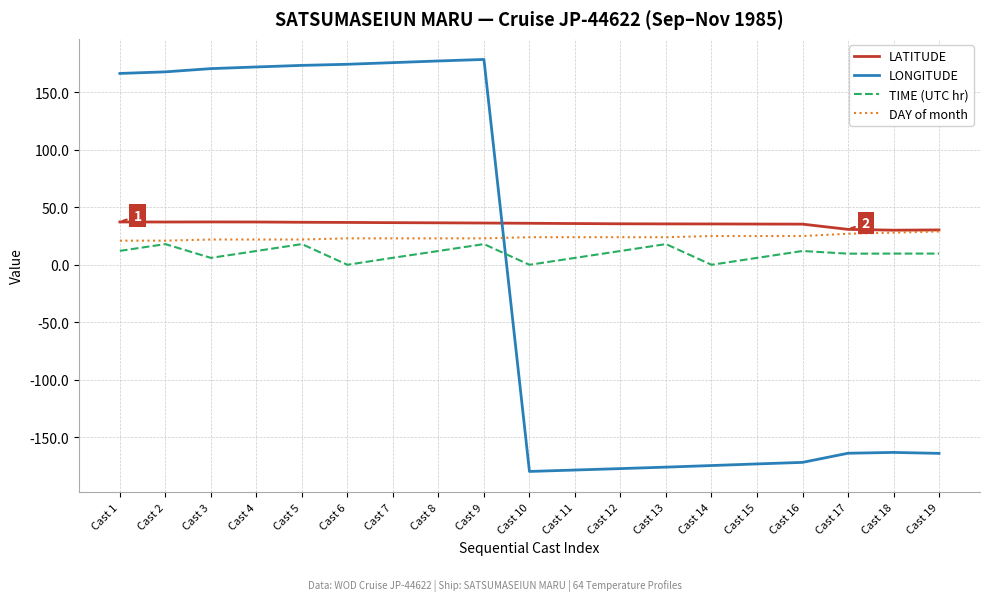

What is the highest value of the DAY of month series?

29.0